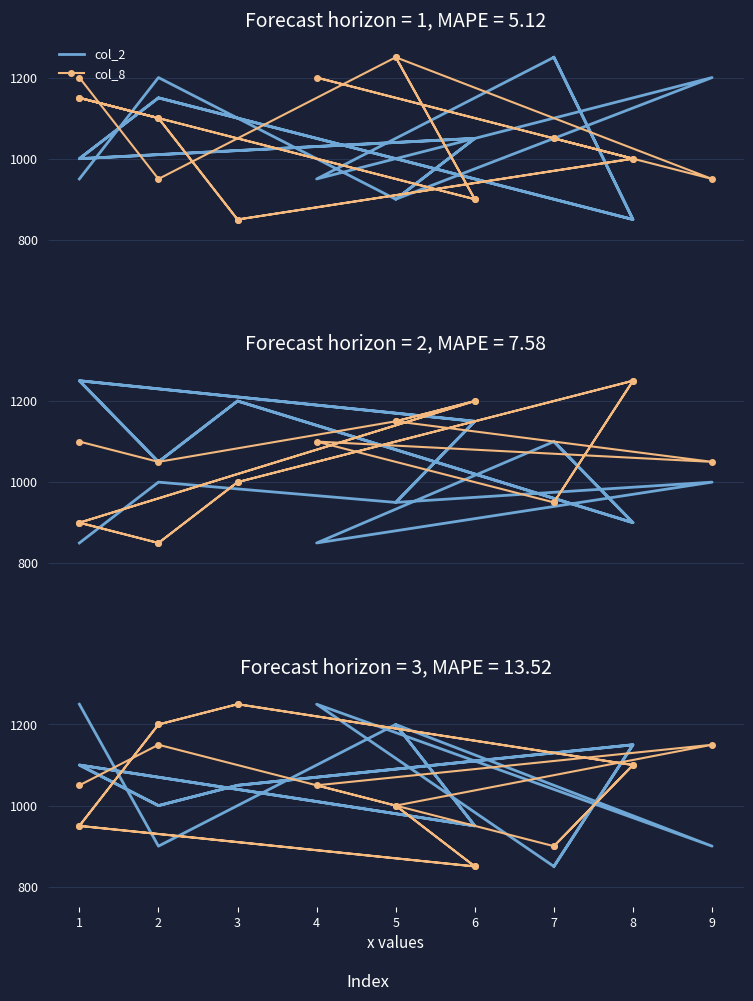

Which series has the largest total across all categories?

col_2